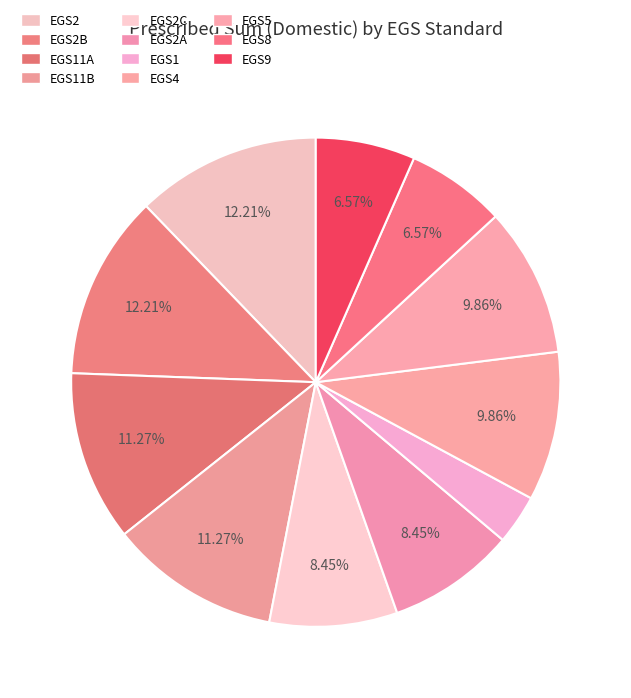

Count the number of slices in the pie.

11